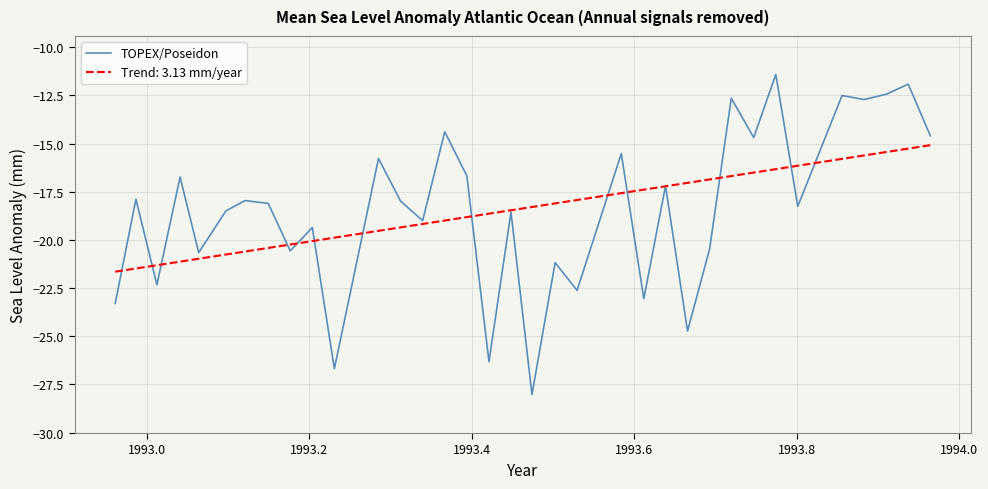

How many categories are shown in the chart?

35